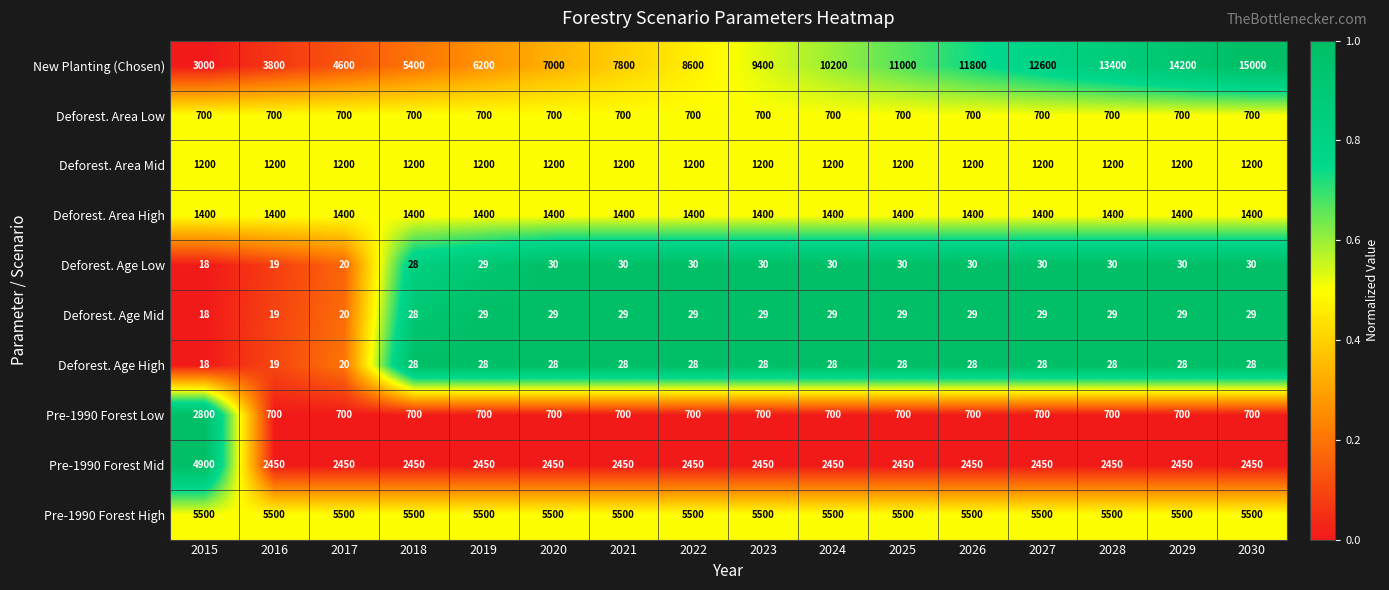

What is the maximum value shown in the chart?

15000